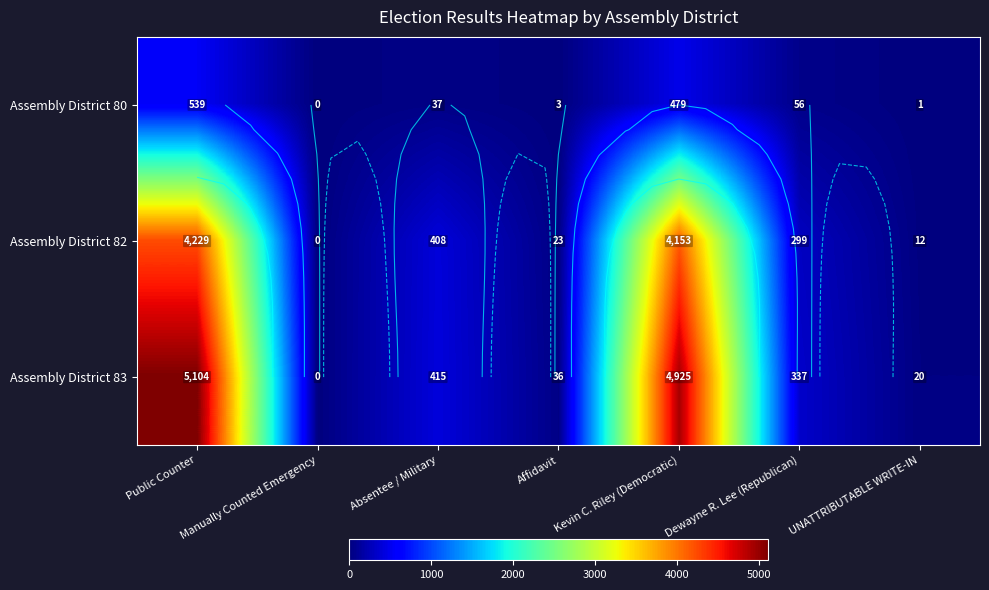

Which series has the largest range (max minus min)?

Assembly District 83